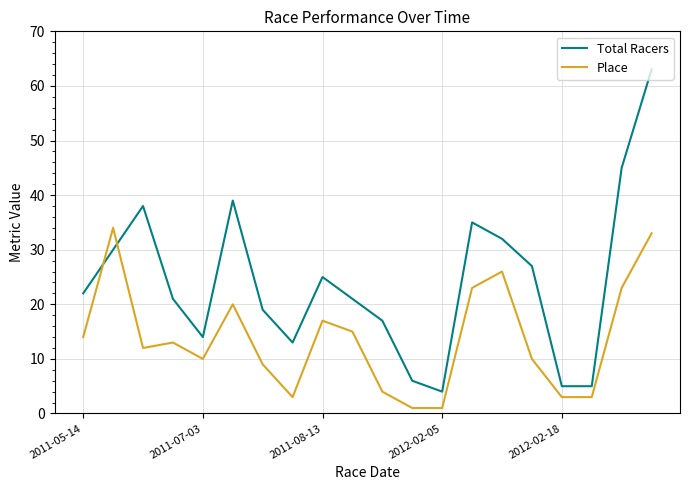

What is the highest value of the Total Racers series?

63